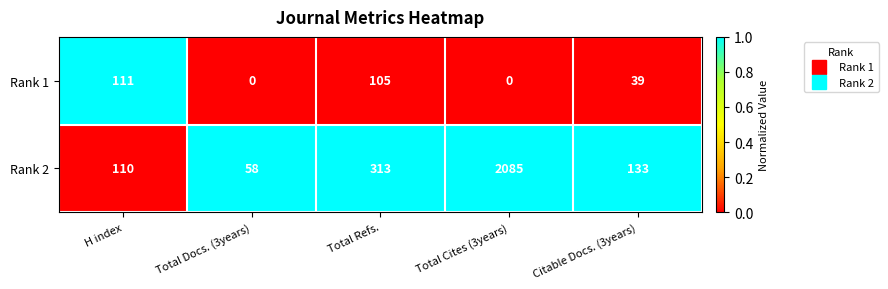

What is the greatest value displayed?

2085